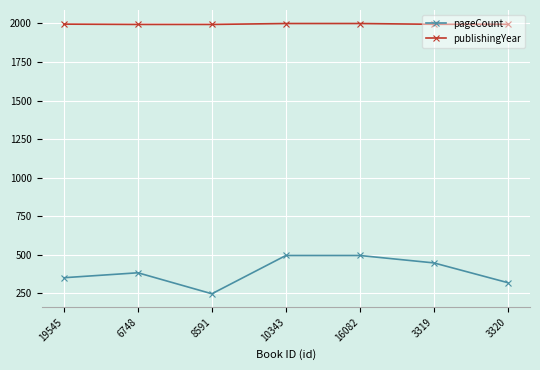

How many lines are shown in the chart?

2